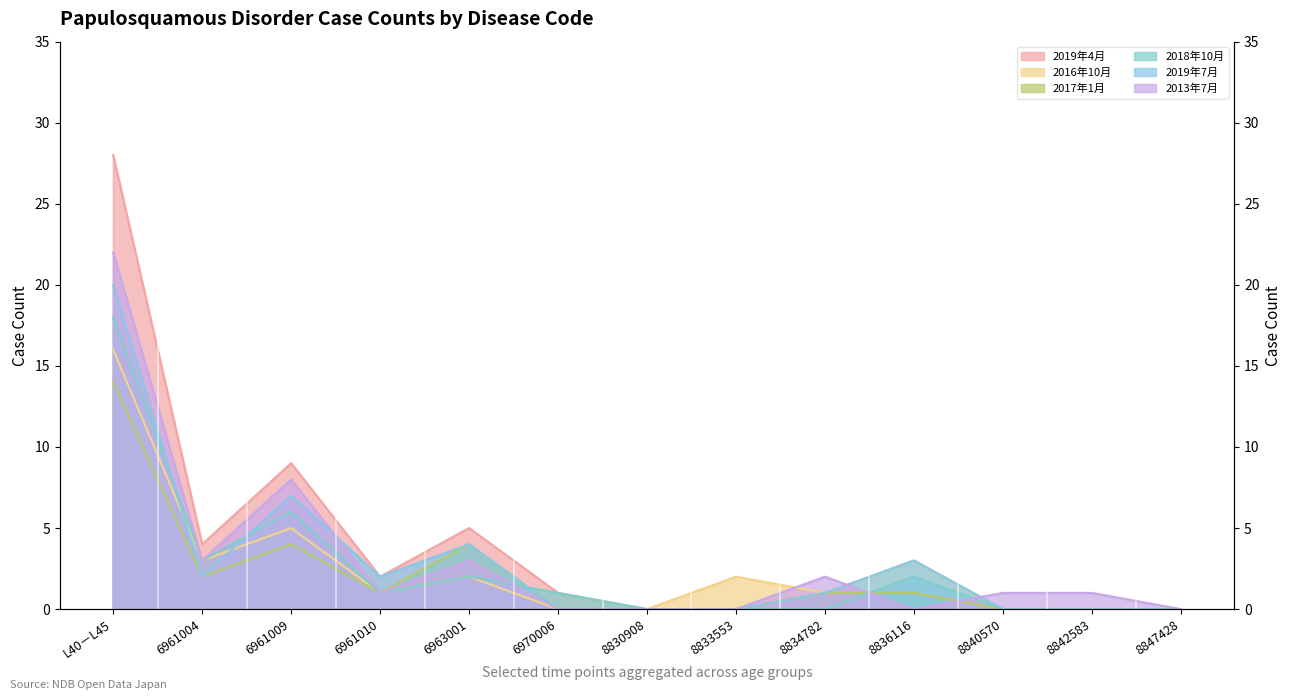

What is the difference between the maximum and minimum values in the 2013年7月 series?

22